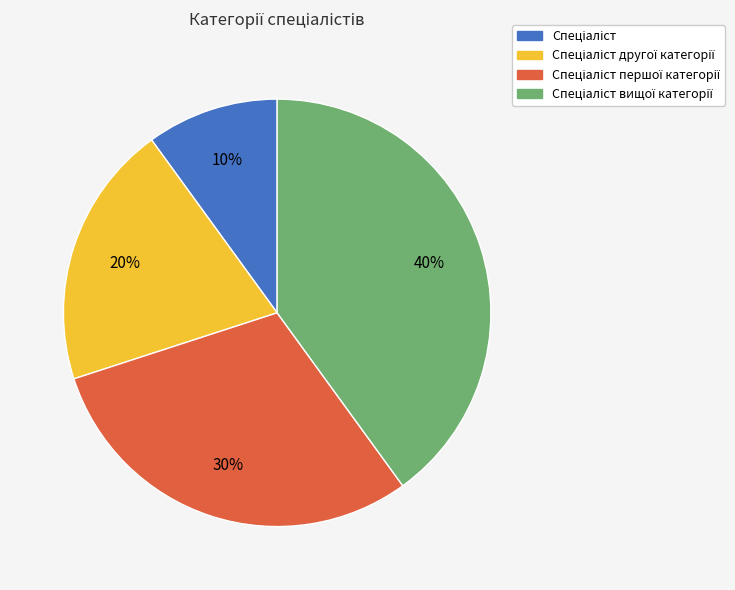

Does any single category account for the majority?

No